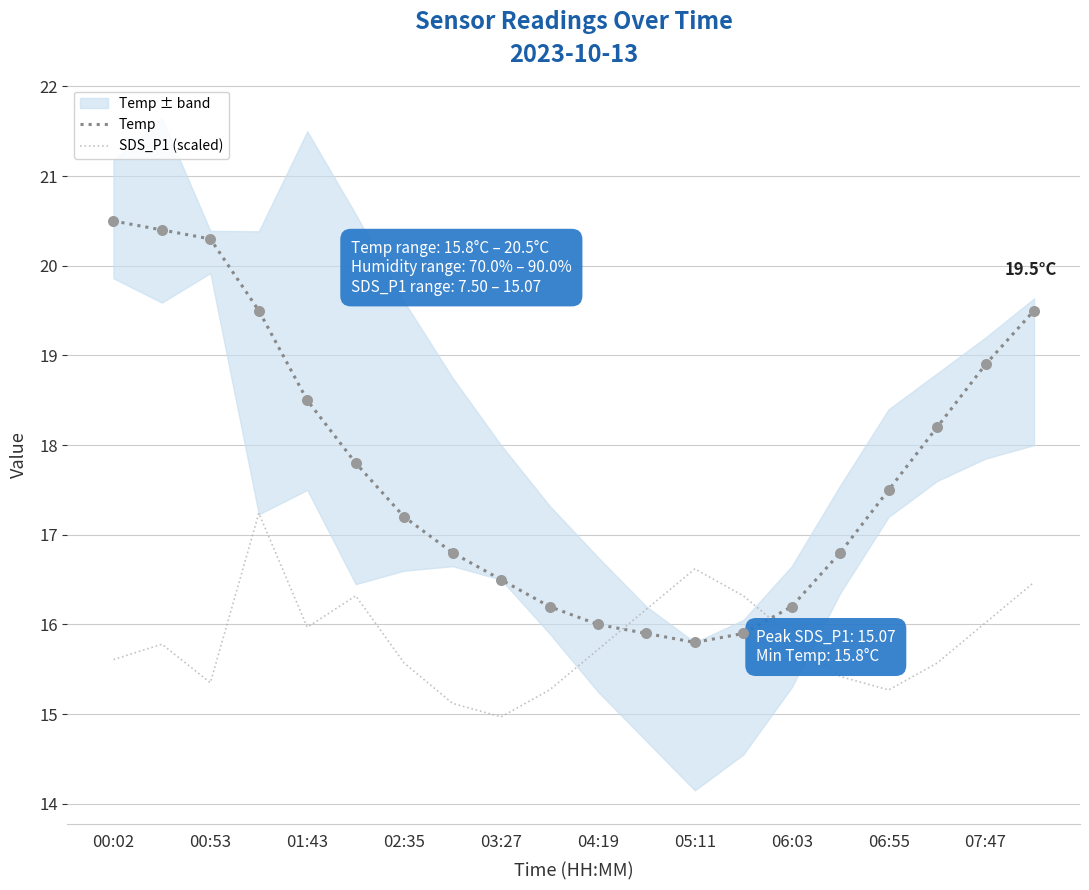

Is the value of SDS_P1 (scaled) at 17 greater than the value of Temp at 11?

No